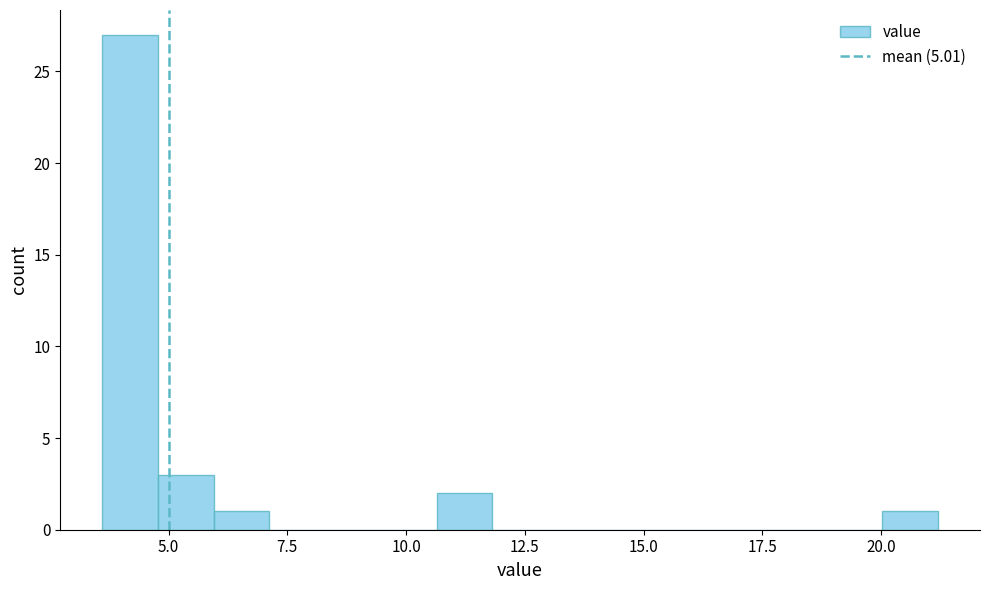

Around what value on the x-axis is the tallest bar? Give the approximate position of its centre, as read against the axis.

4.0